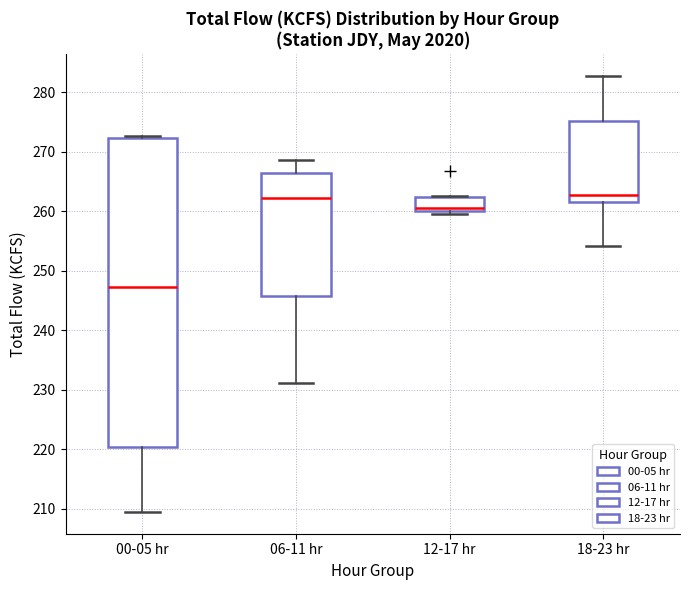

Which box is the tallest, from its lower edge to its upper edge?

00-05 hr